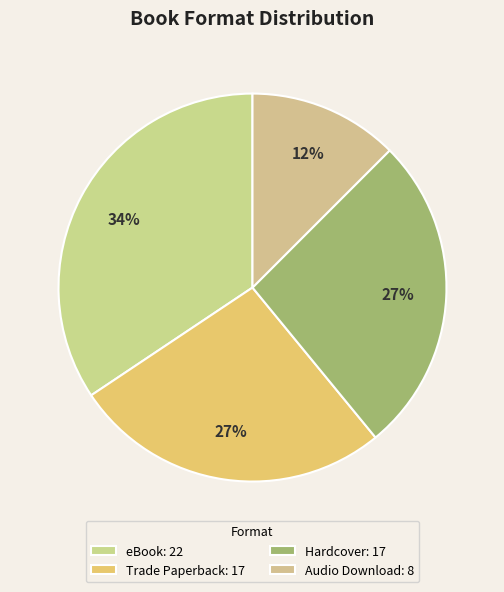

To the nearest percent, what is the difference between the largest and smallest slice percentages?

22%